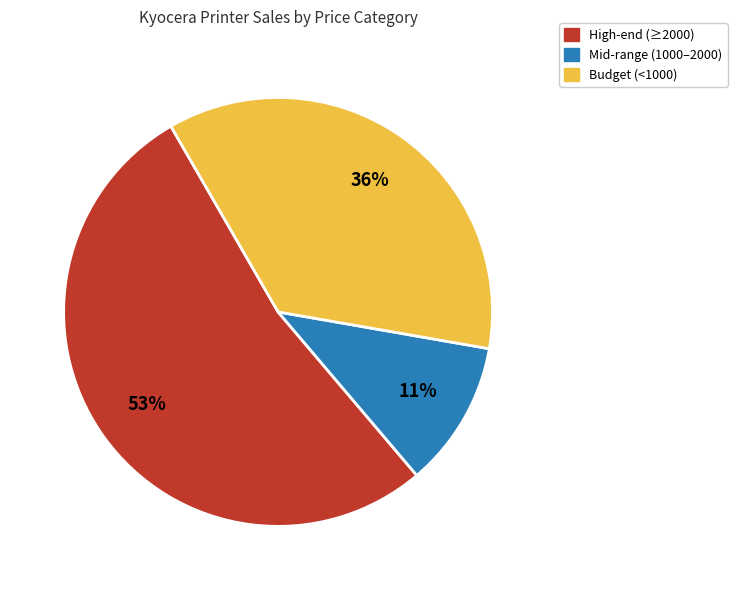

Is there any slice that represents more than half of the pie?

Yes